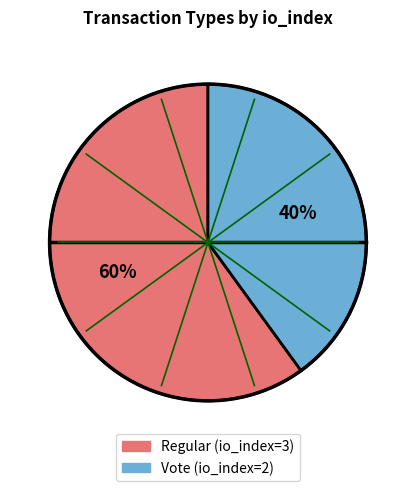

How many segments does this pie chart have?

2